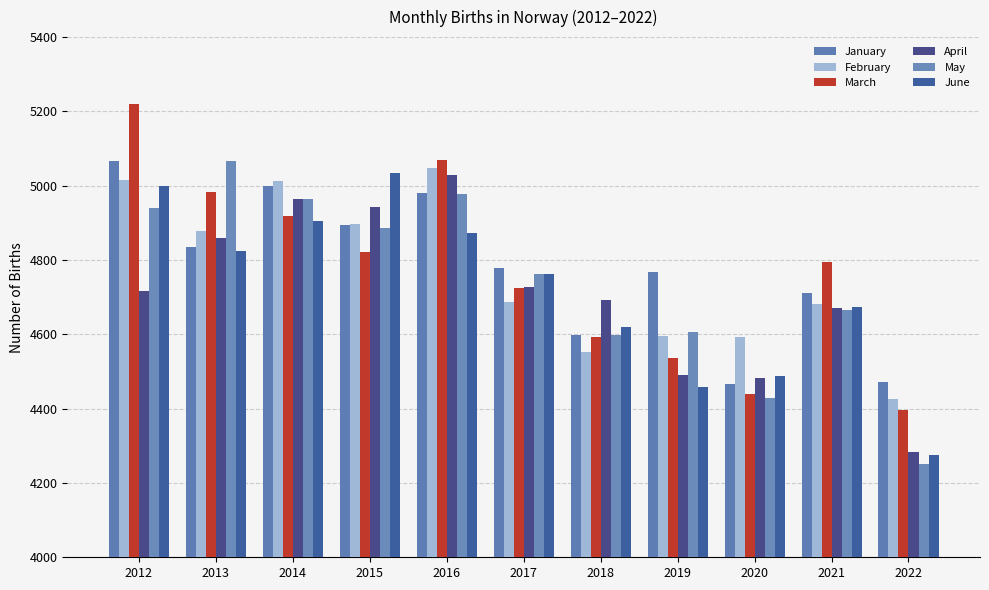

How many data points in January are above 4779?

6